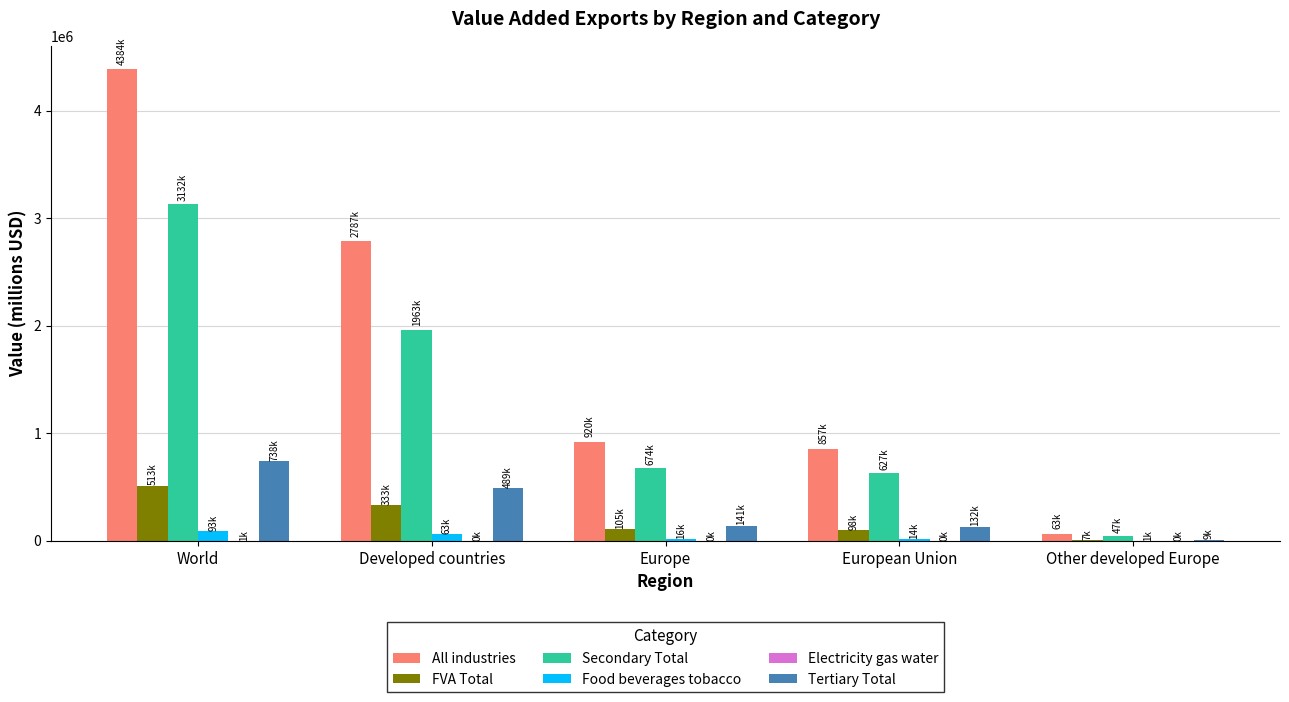

The value of Secondary Total at World is 5200438.7. True or false?

False